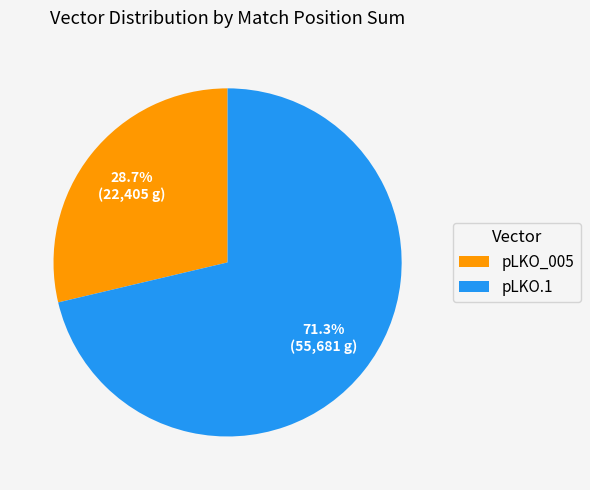

To the nearest percent, what is the difference between the pLKO_005 and pLKO.1 slice percentages?

43%